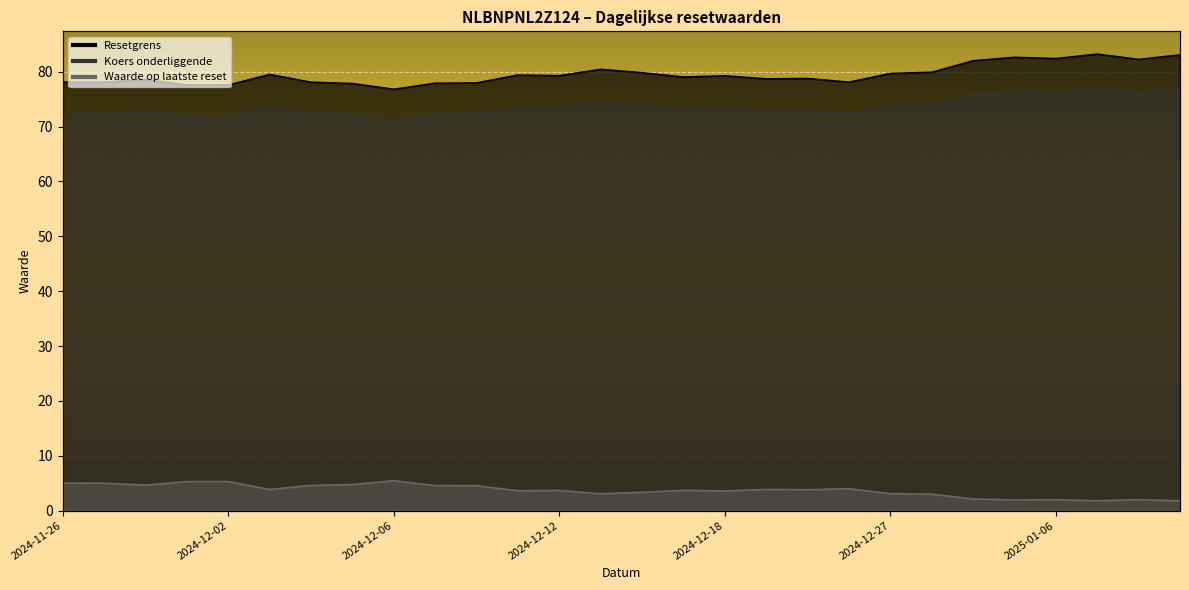

Is the value of Resetgrens at 2024-12-05 greater than the value of Koers onderliggende at 2024-12-17?

Yes